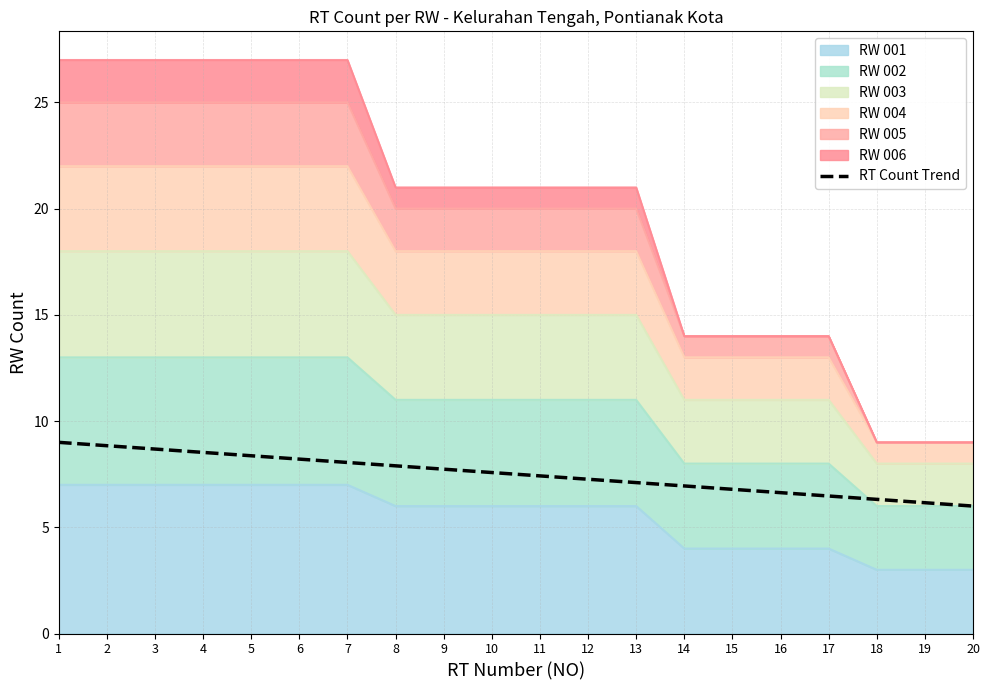

Reading right to left, what are all the values shown in this chart?

20=6.0	19=6.2	18=6.3	17=6.5	16=6.6	15=6.8	14=6.9	13=7.1	12=7.3	11=7.4	10=7.6	9=7.7	8=7.9	7=8.1	6=8.2	5=8.4	4=8.5	3=8.7	2=8.8	1=9.0